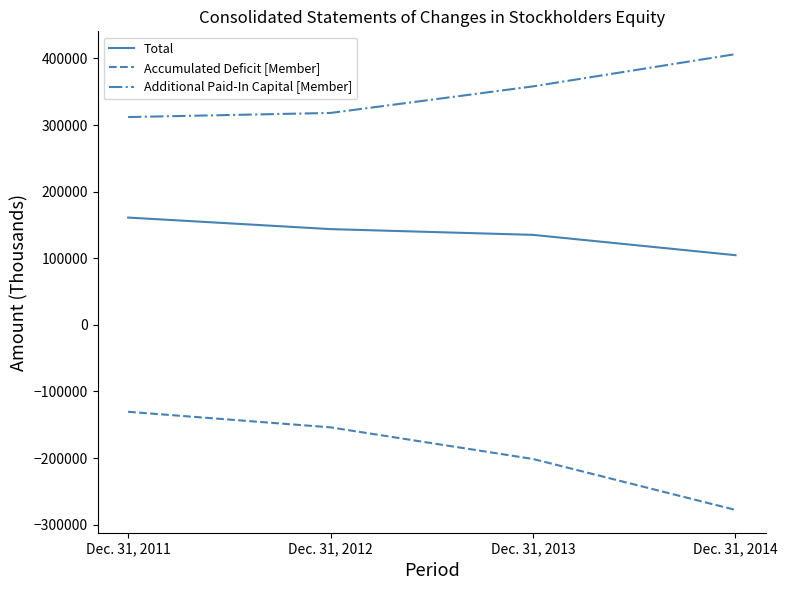

At which label is Accumulated Deficit [Member] closest to -204197?

Dec. 31, 2013